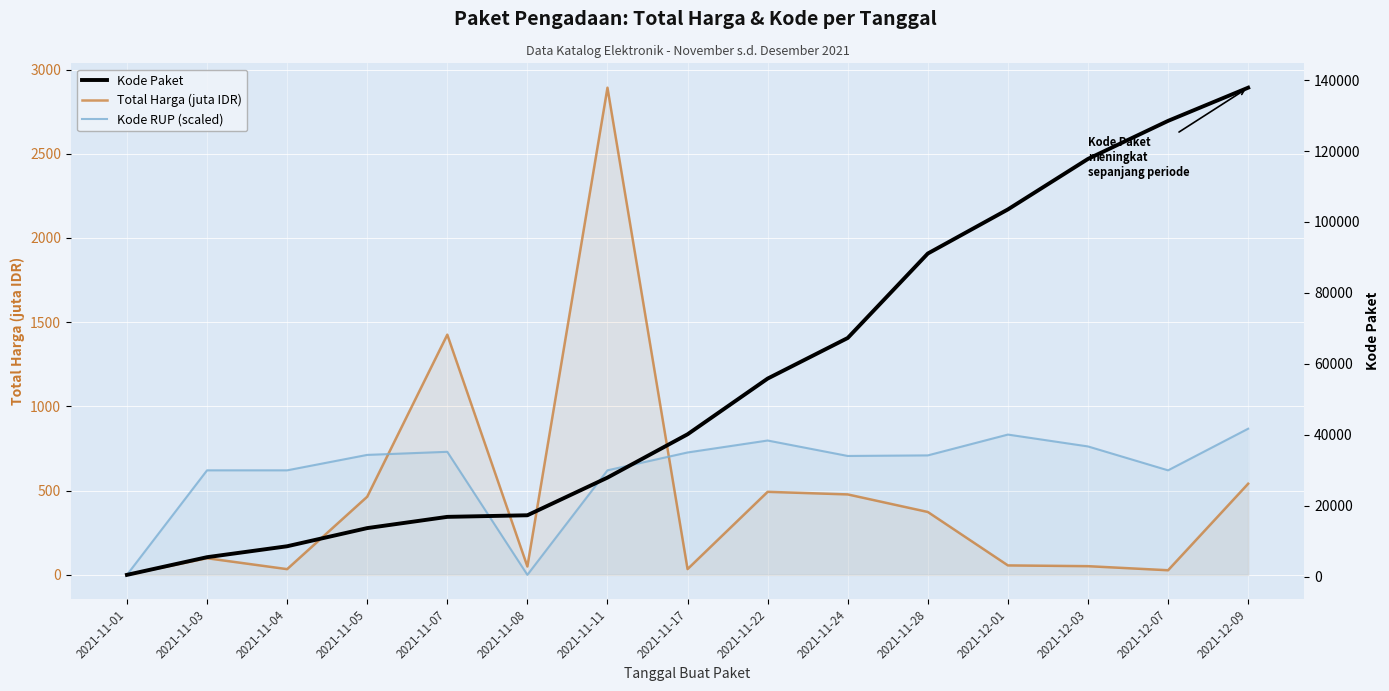

Where does the Kode Paket series first go above 40112?

2021-11-22